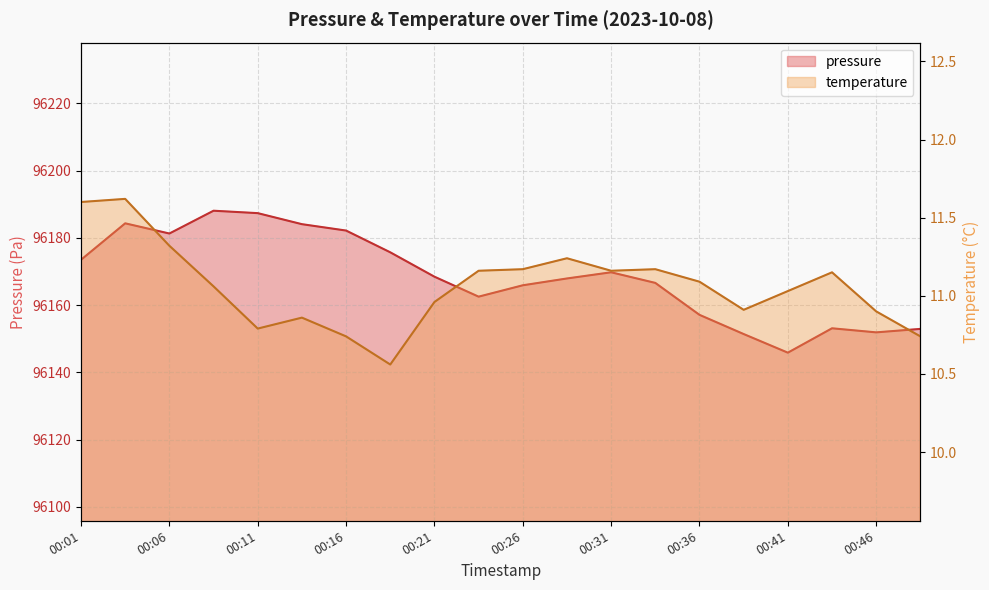

What is the average value of the temperature series?

11.1